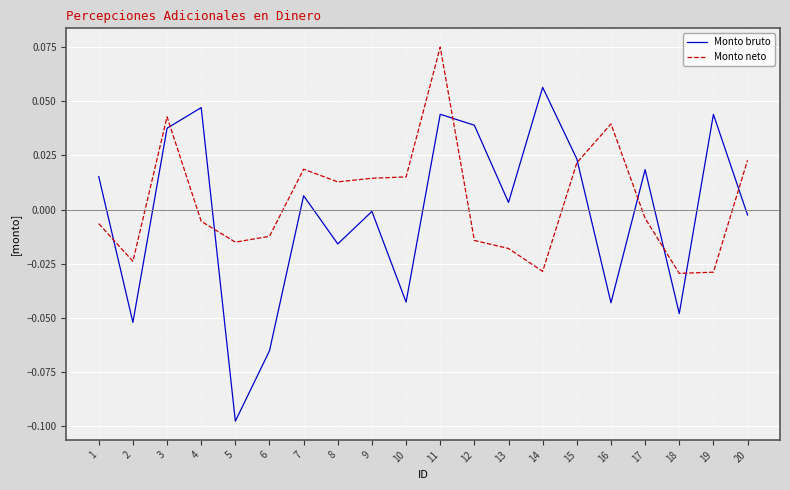

How many interior local peaks does the Monto bruto series have?

7